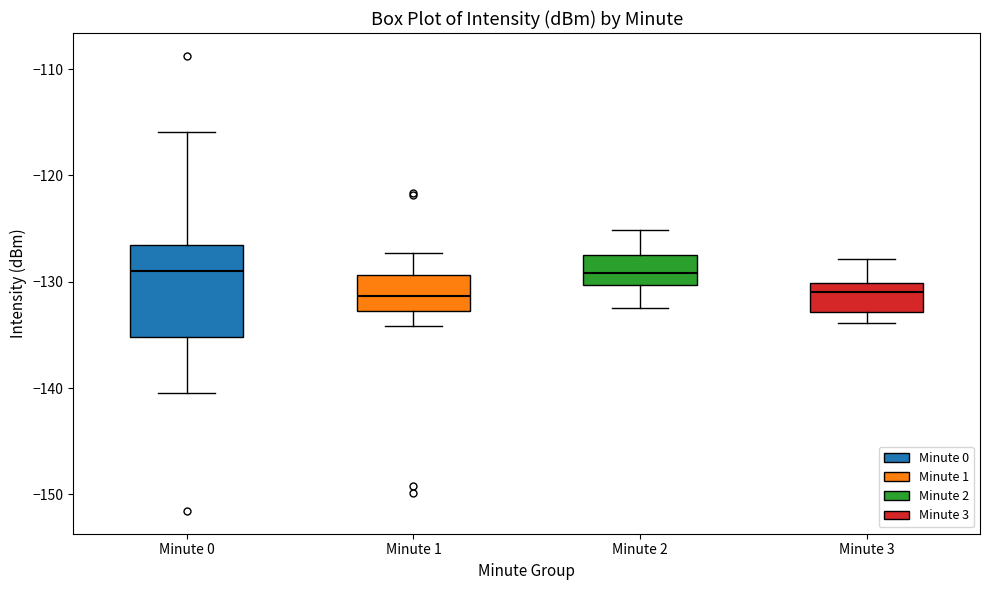

Reading left to right, transcribe this box plot: for each box, give where its median line is, the range the box spans, and where its two whiskers end, as read against the y-axis. The values are not printed on the chart, so give them approximately, as read against the axis.

Minute 0: median -129, box -135 to -127, whiskers -140 to -116
Minute 1: median -131, box -133 to -129, whiskers -134 to -127
Minute 2: median -129, box -130 to -127, whiskers -132 to -125
Minute 3: median -131, box -133 to -130, whiskers -134 to -128